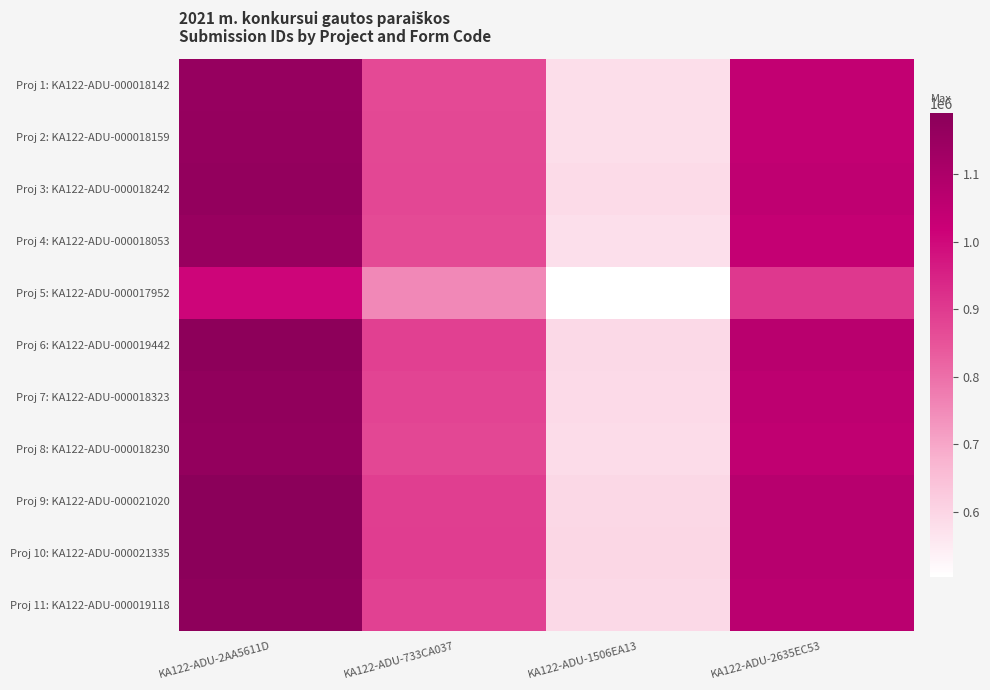

How many distinct data groups are displayed?

11